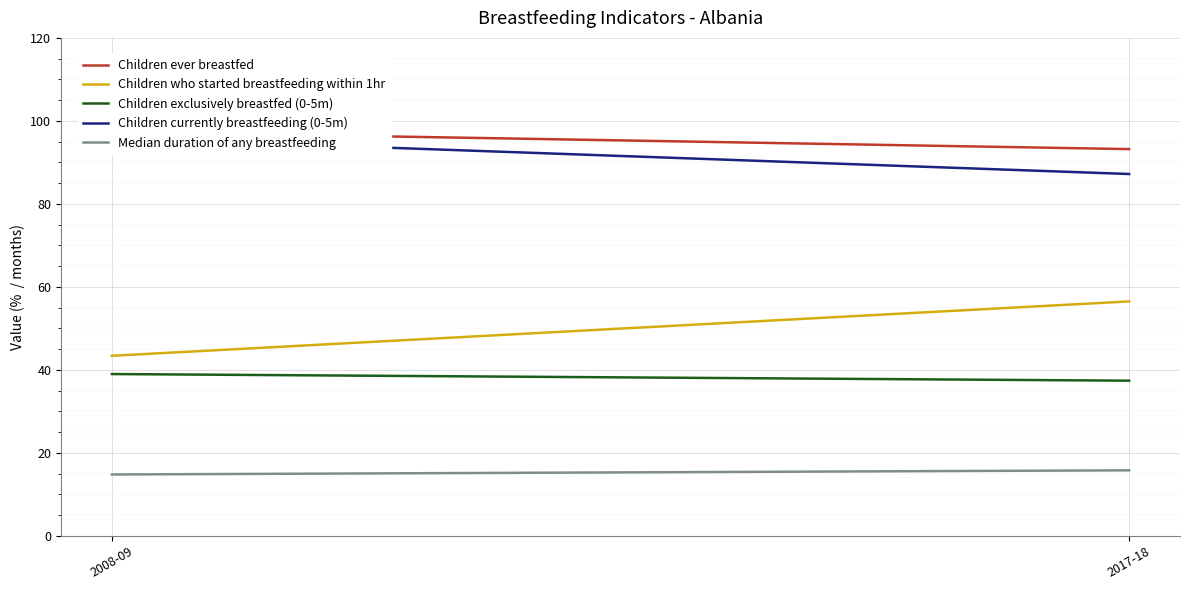

How many data points in Children ever breastfed are above 97?

1